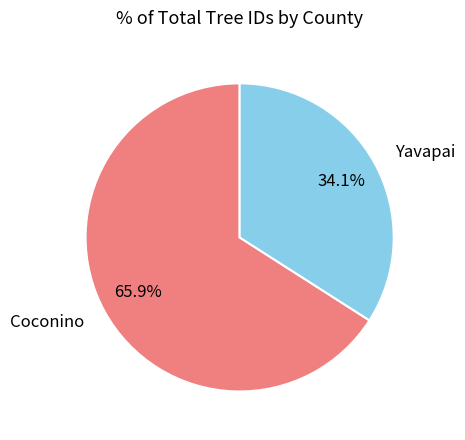

Rank the categories by value from lowest to highest.

Yavapai, Coconino